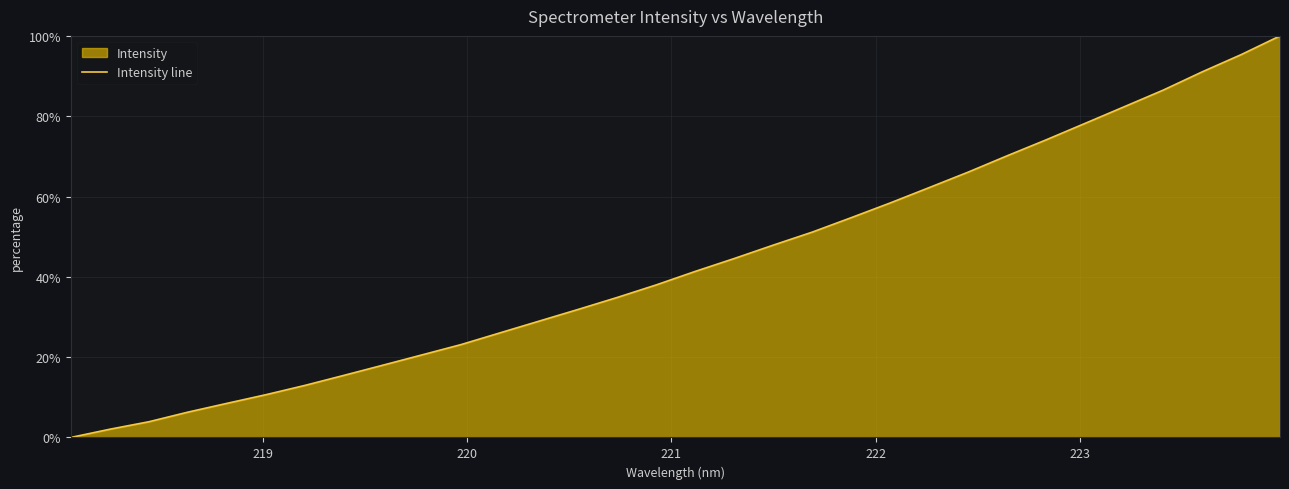

What is the greatest value displayed?

100.0